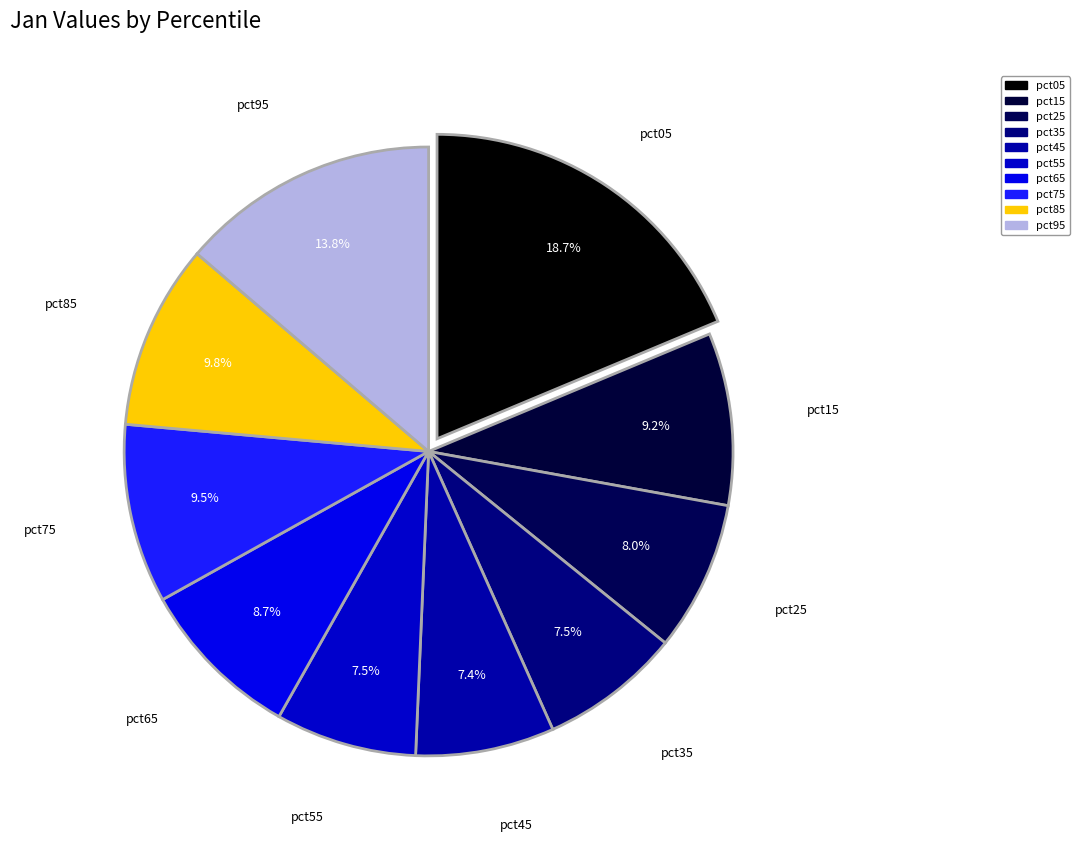

How many slices are in this pie chart?

10